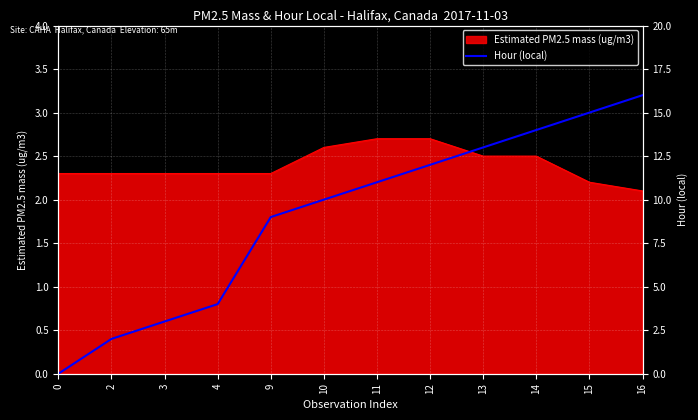

How many positive values are there?

11